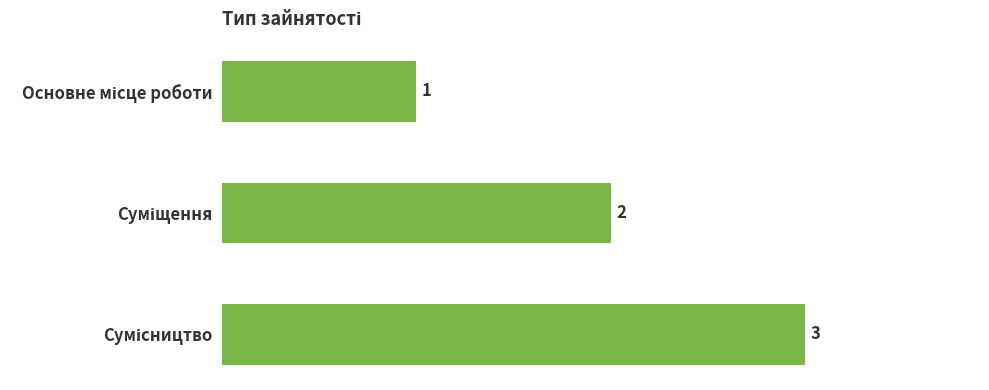

What is the smallest value displayed?

1